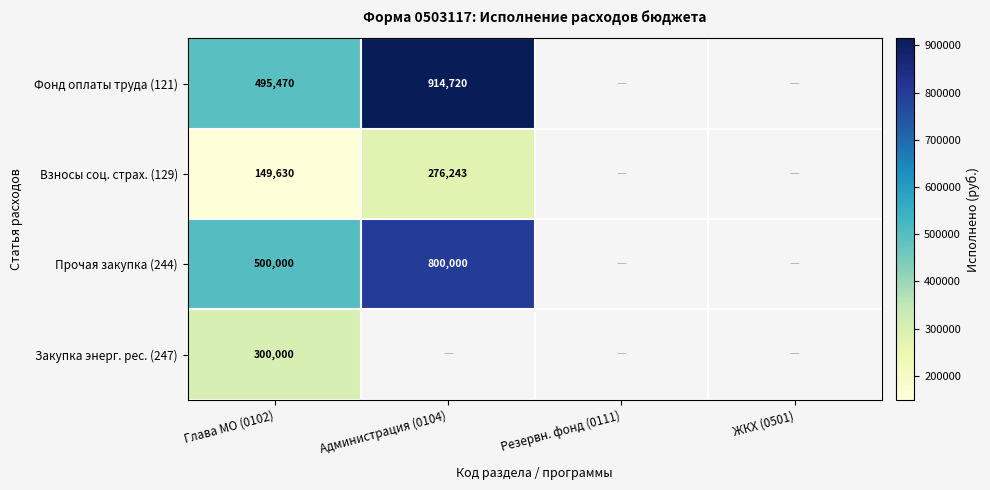

The Прочая закупка (244) series shows 800000 at Администрация (0104). True or false?

True